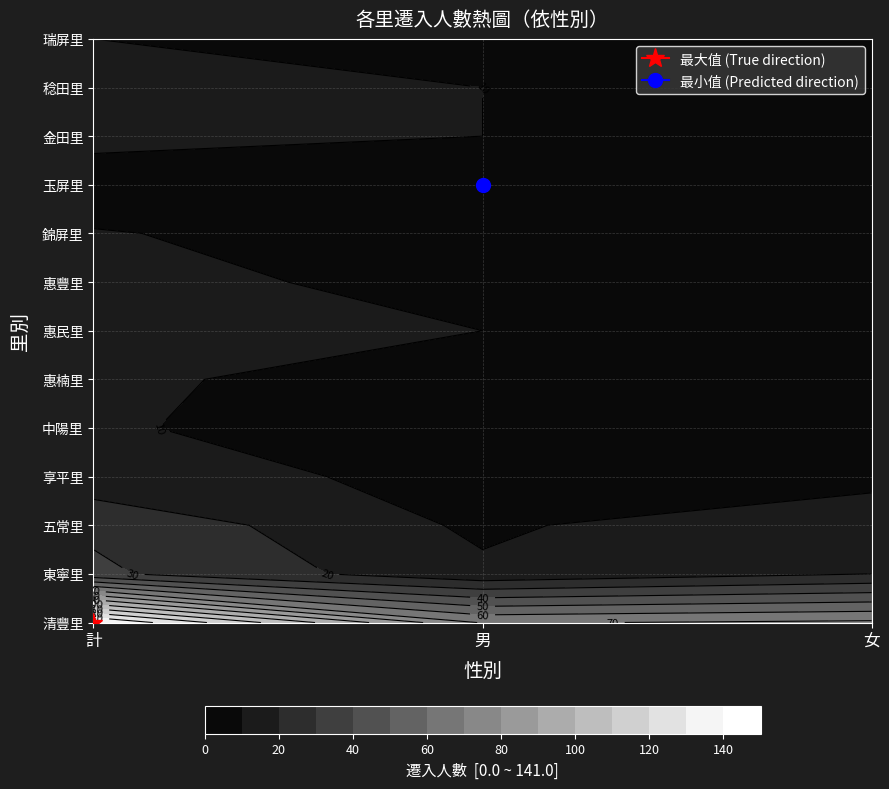

The value of 清豐里 at 計 is 246. True or false?

False